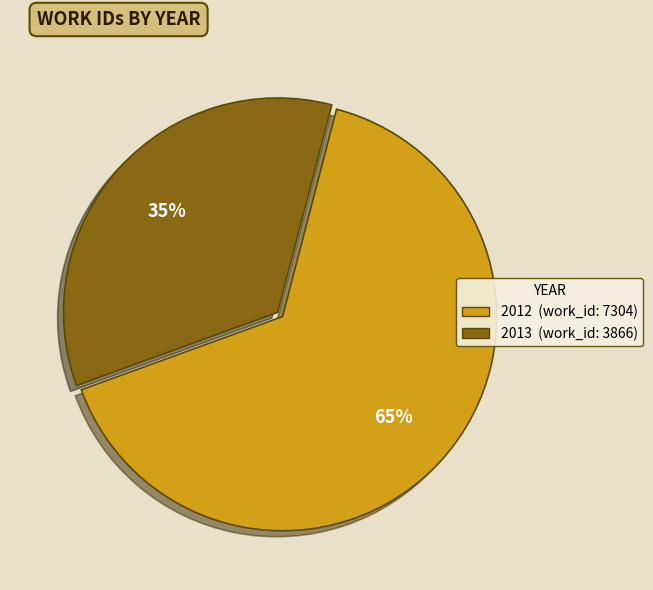

How many segments does this pie chart have?

2